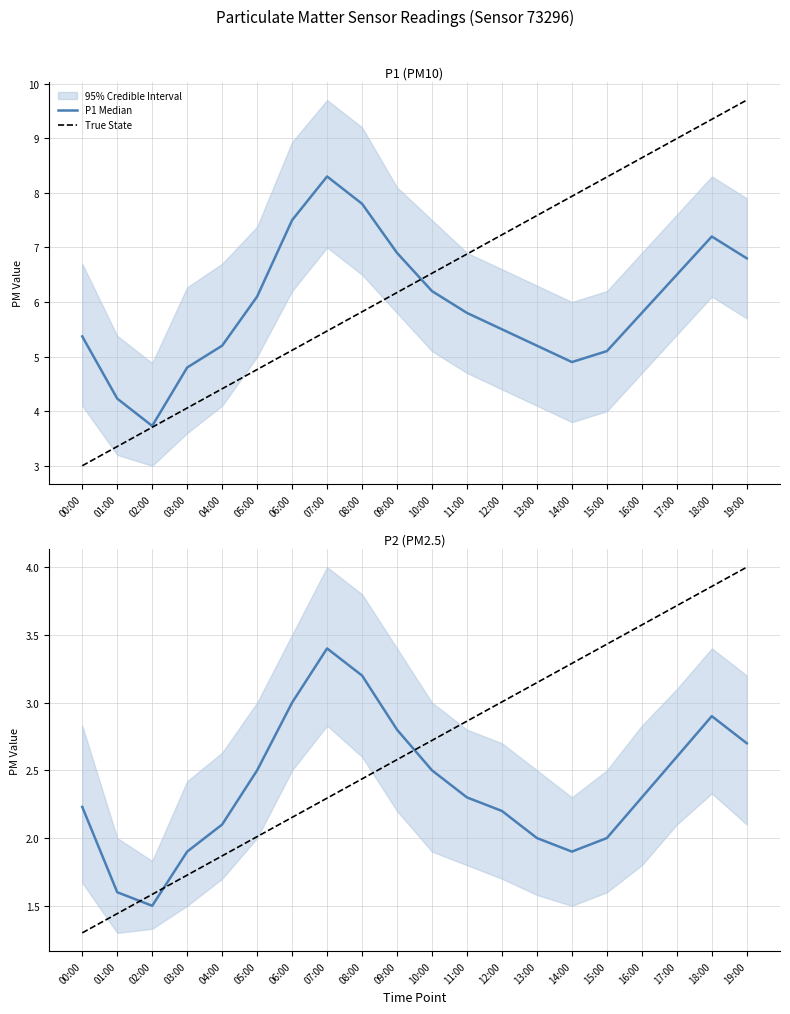

What is the approximate value of P2 Median at 18:00?

2.9